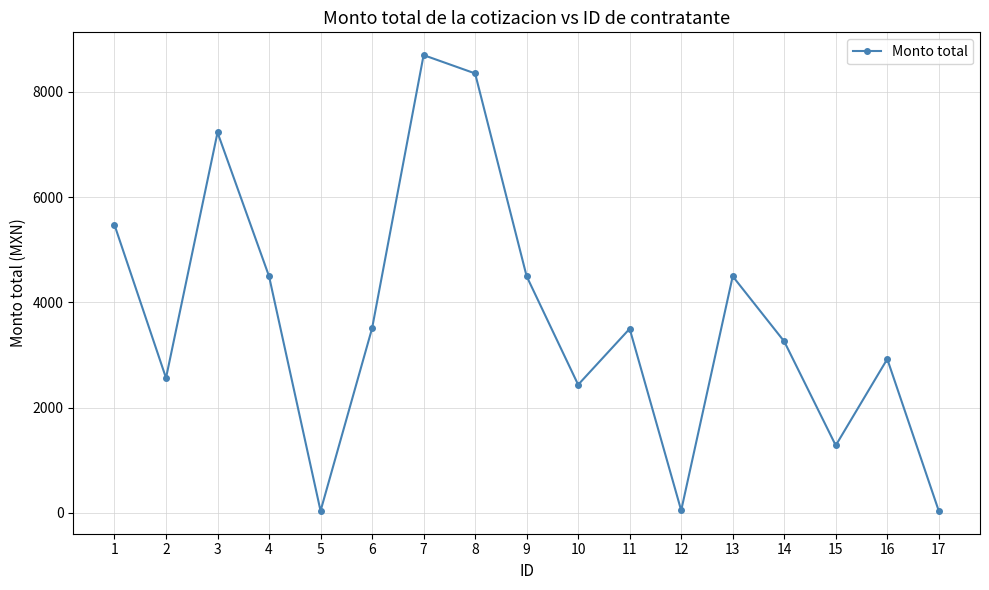

What is the ratio of the value at 11 to the value at 2?

1.4